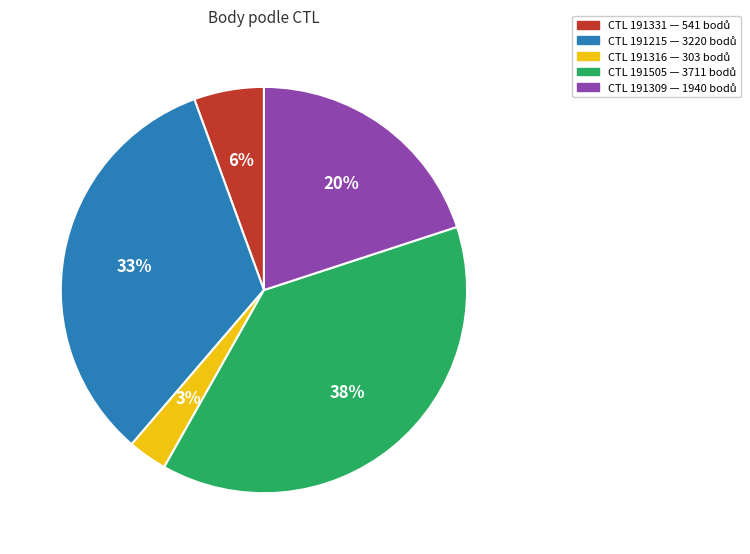

To the nearest percent, what is the average slice percentage?

20%